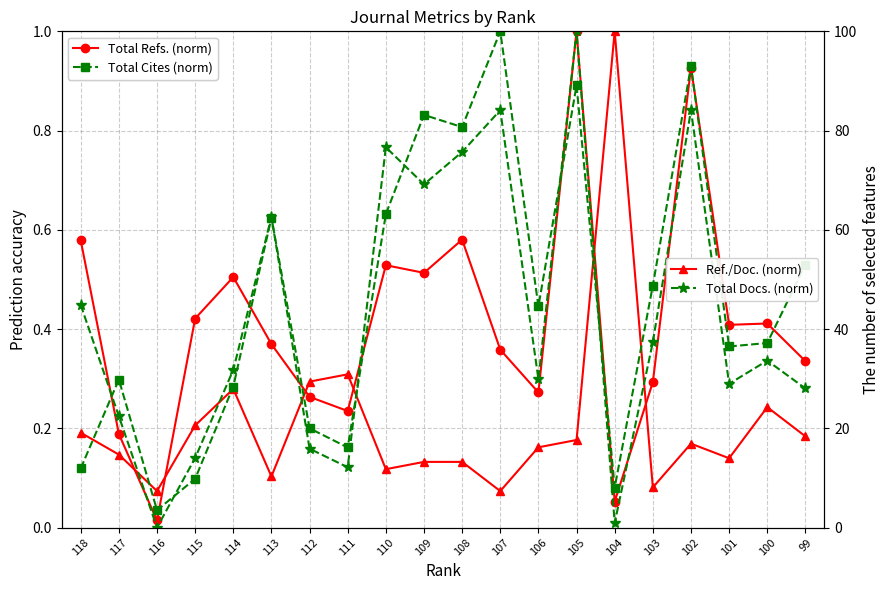

At 99, list the series in order from largest to smallest.

Total Cites/3yr (norm), Total Refs. (norm), Total Docs./3yr (norm), Ref./Doc. (norm)